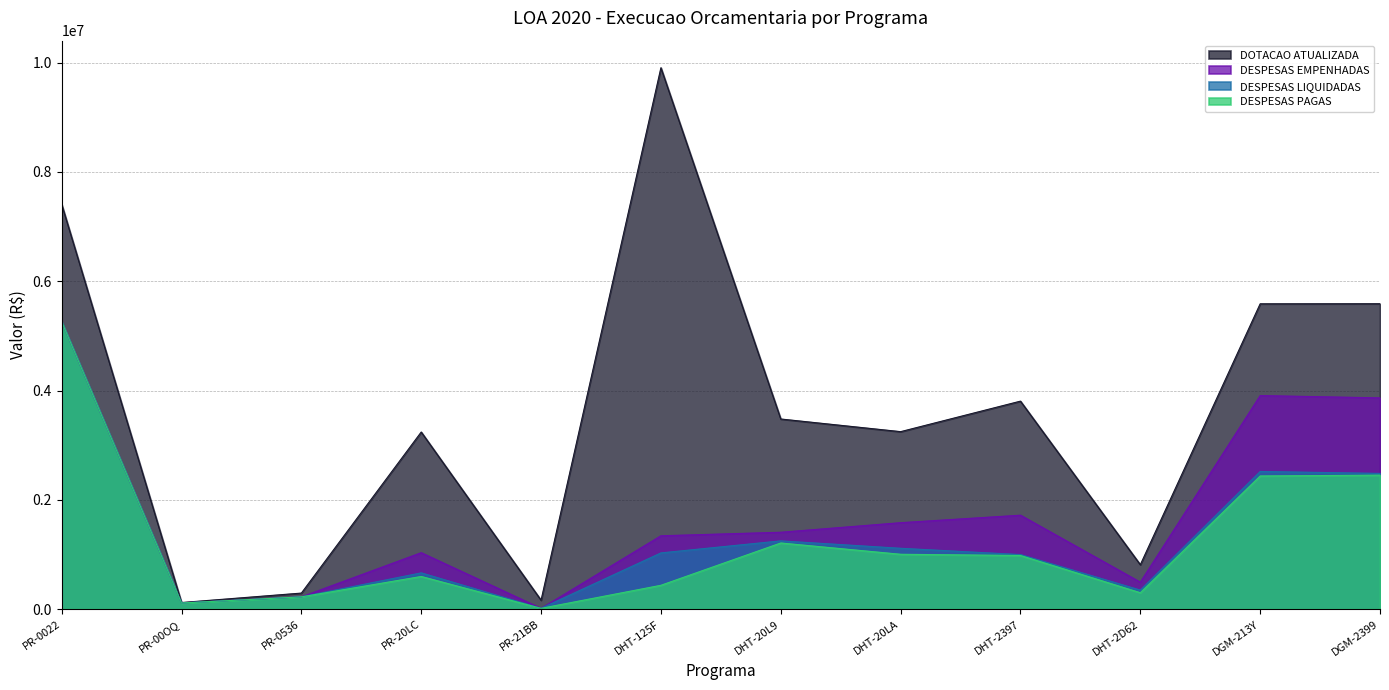

True or false: DESPESAS PAGAS and DESPESAS EMPENHADAS cross at least once.

False